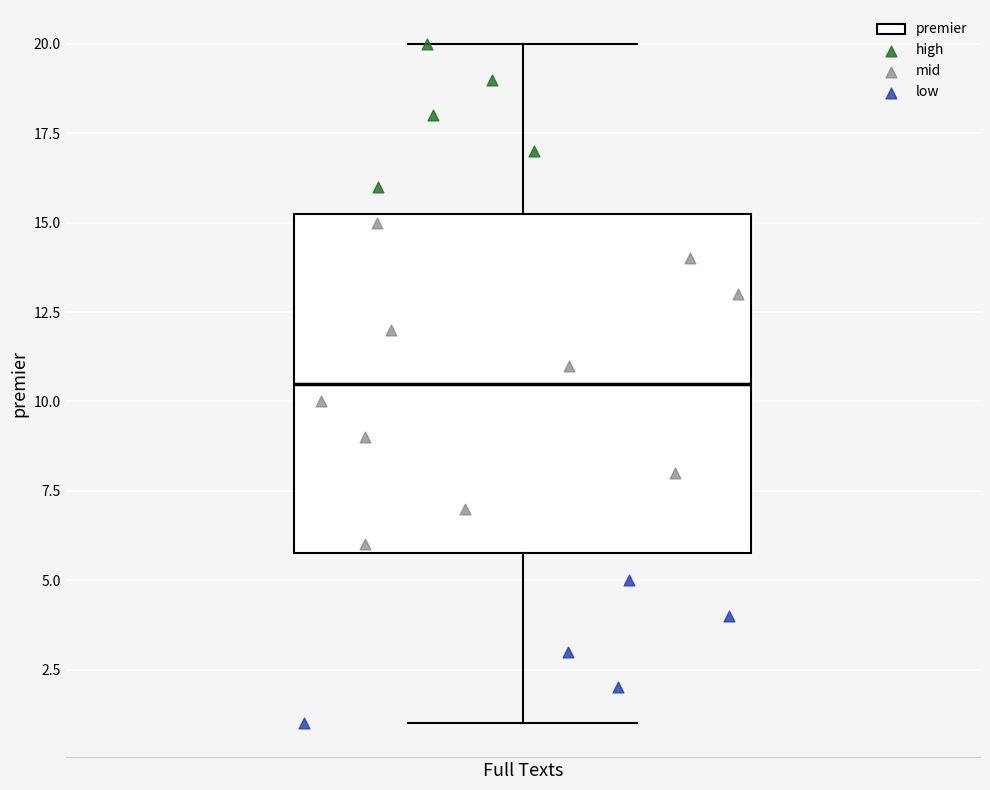

Transcribe this box plot: give where the median line is, the range the box spans, and where the two whiskers end, as read against the y-axis. The values are not printed on the chart, so give them approximately, as read against the axis.

median 10.5, box 6.0 to 15.5, whiskers 1.0 to 20.0